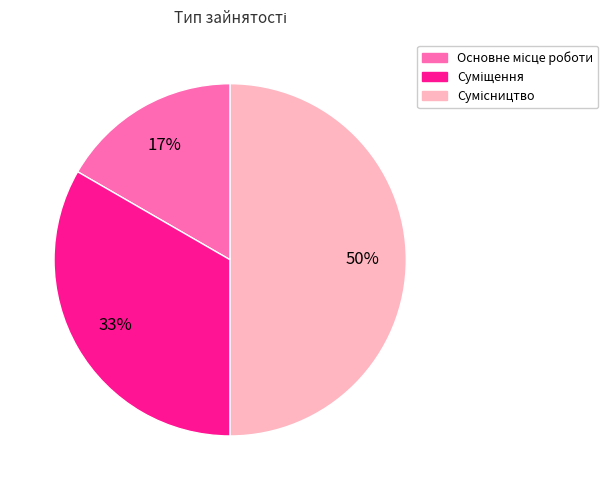

To the nearest percent, what is the difference between the largest and smallest slice percentages?

33%